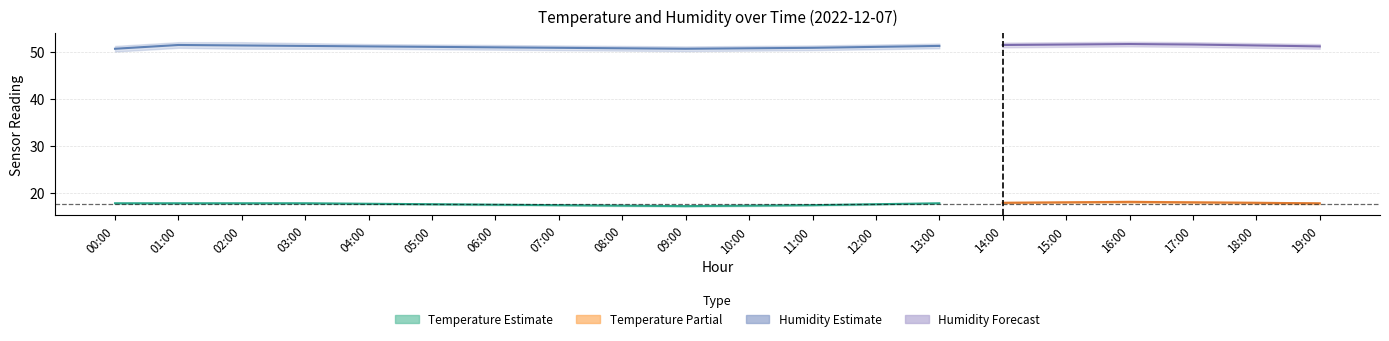

Read the temperature_upper value at 11:00.

17.5